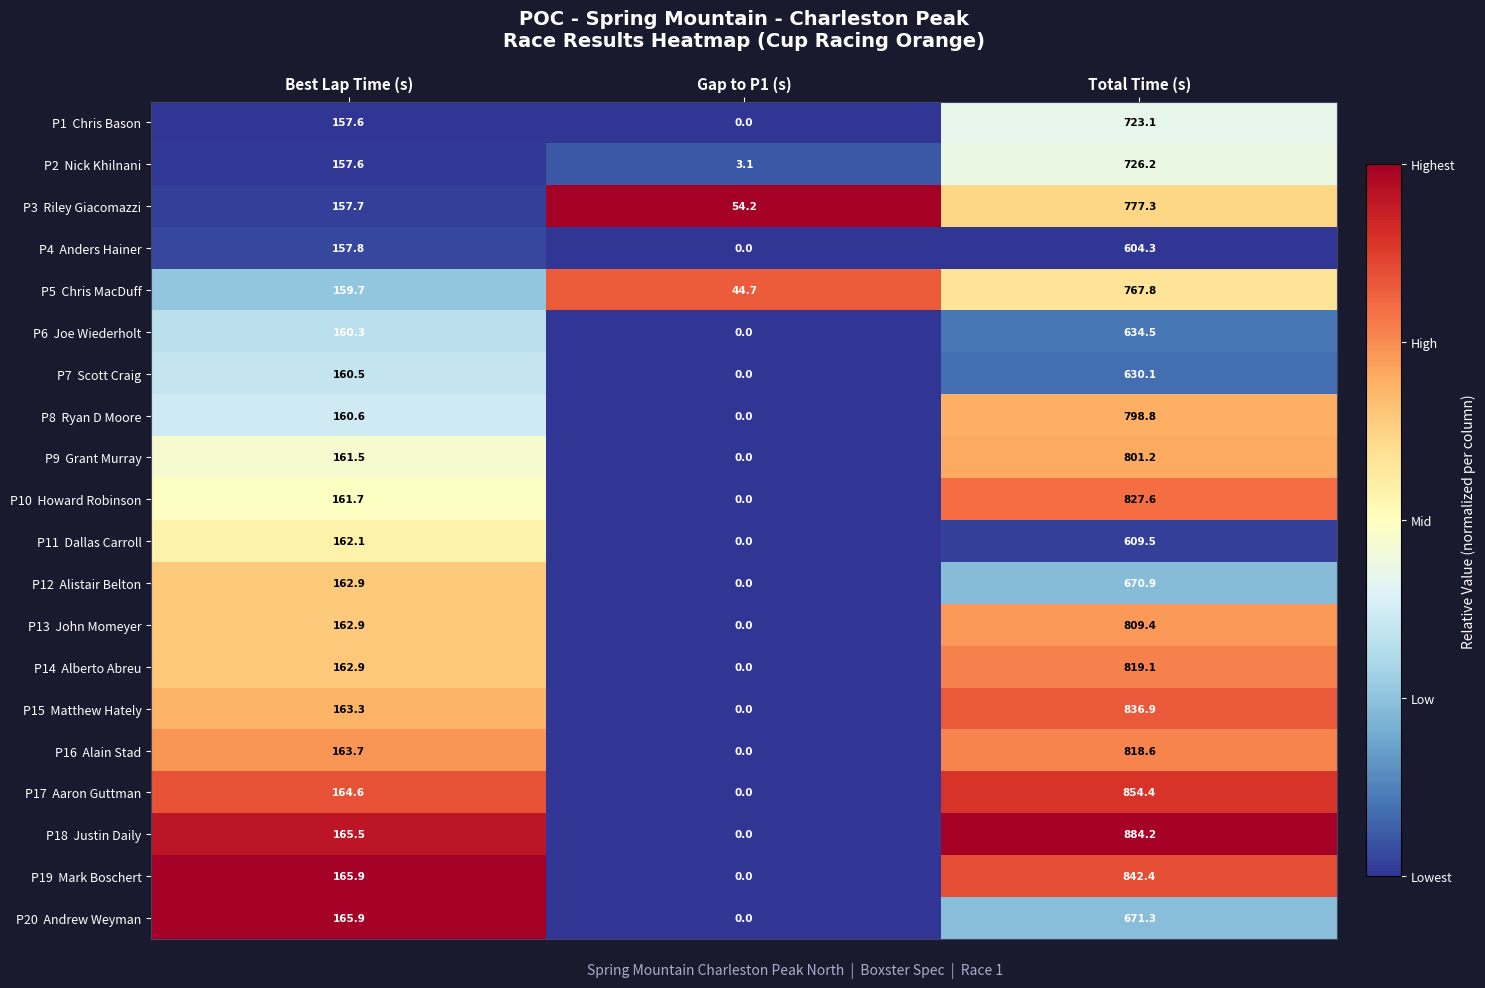

Which label corresponds to the smallest value in the chart?

Gap to P1 (s)